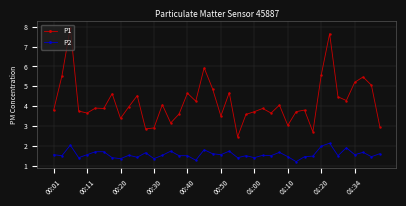

What is the value of the P2 point at the 19th from the left?

1.8